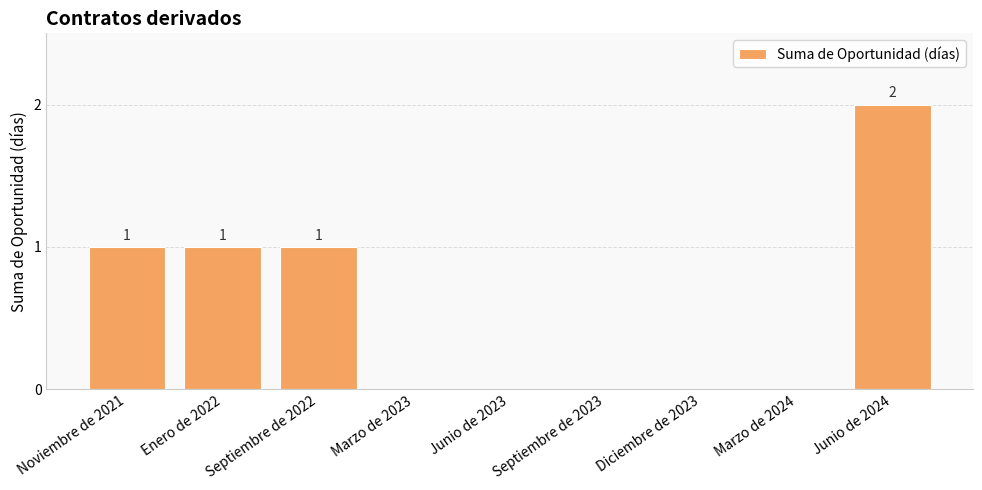

Approximately how many times larger is the value at Junio de 2024 compared to Septiembre de 2022?

2.0